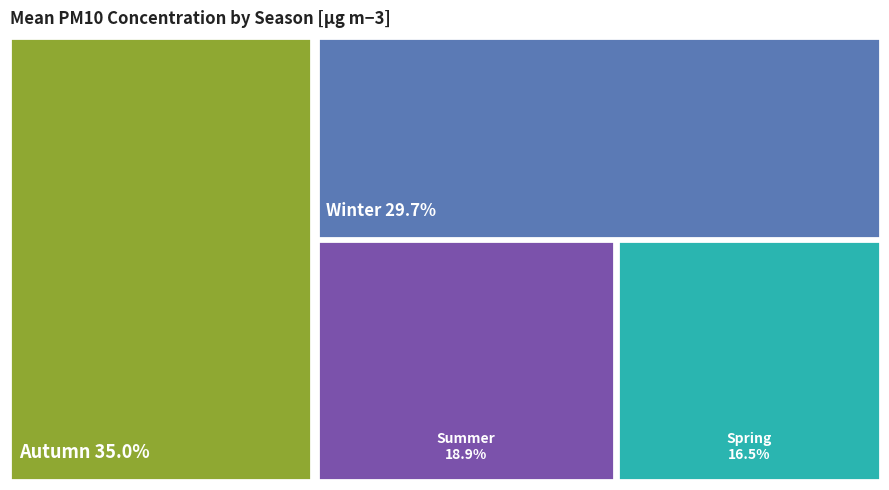

Is Autumn the majority of the pie?

No